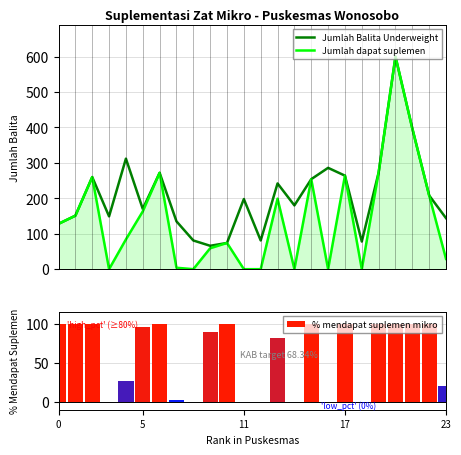

Does the chart contain stacked bars?

No